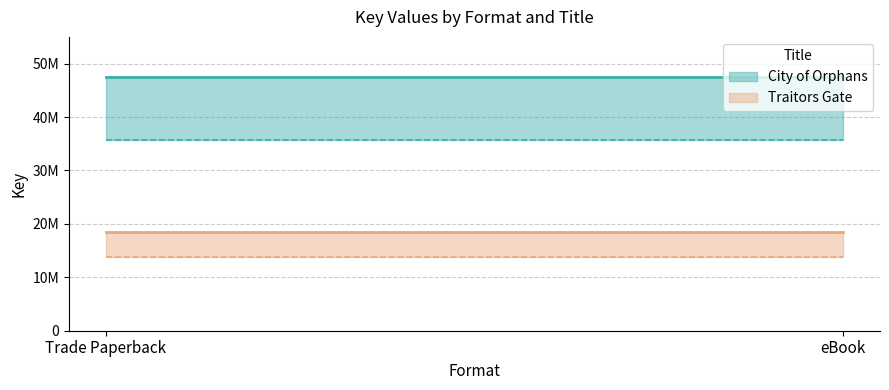

Reading left to right, list all the values displayed in this chart.

City of Orphans (upper): Trade Paperback=47500982.0	eBook=47500982.0
City of Orphans (lower): Trade Paperback=35625736.5	eBook=35625736.5
Traitors Gate (upper): Trade Paperback=18388553.0	eBook=18388553.0
Traitors Gate (lower): Trade Paperback=13791414.8	eBook=13791414.8